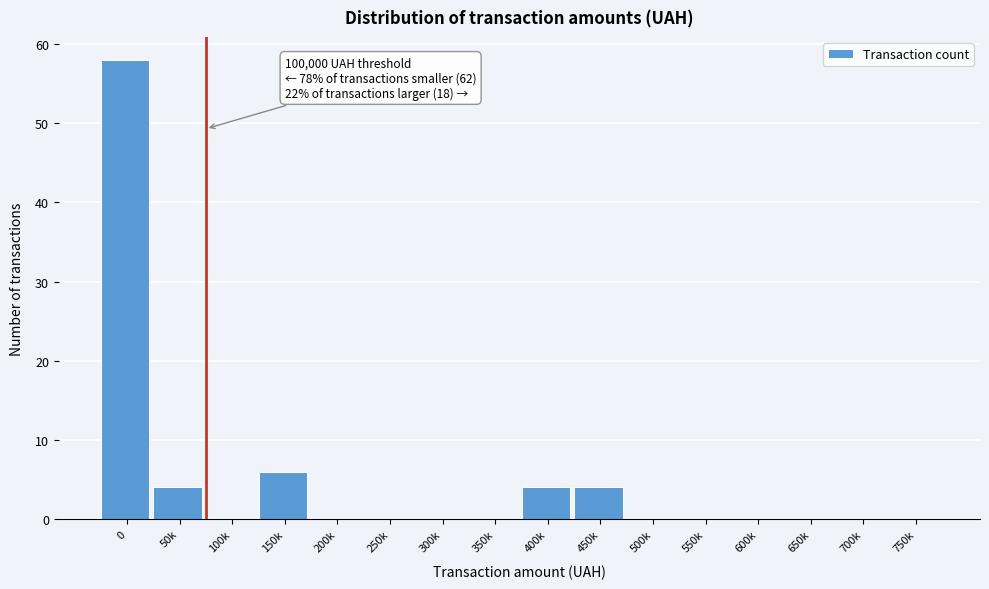

Reading left to right, transcribe all the data shown in this chart.

0=58	50k=4	100k=0	150k=6	200k=0	250k=0	300k=0	350k=0	400k=4	450k=4	500k=0	550k=0	600k=0	650k=0	700k=0	750k=0